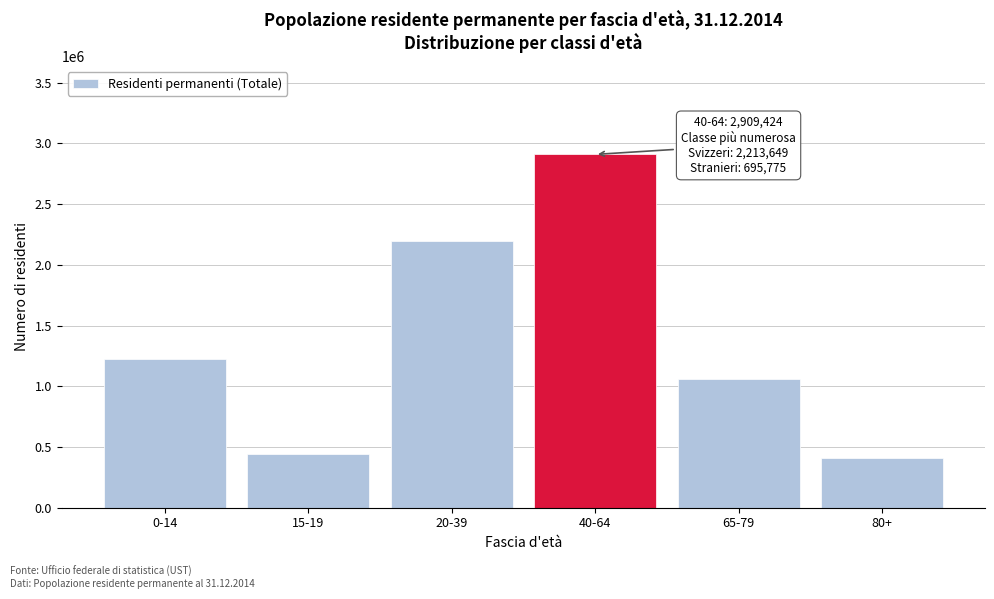

Reading left to right, transcribe all the data shown in this chart.

1224981	438771	2198925	2909424	1056864	408701